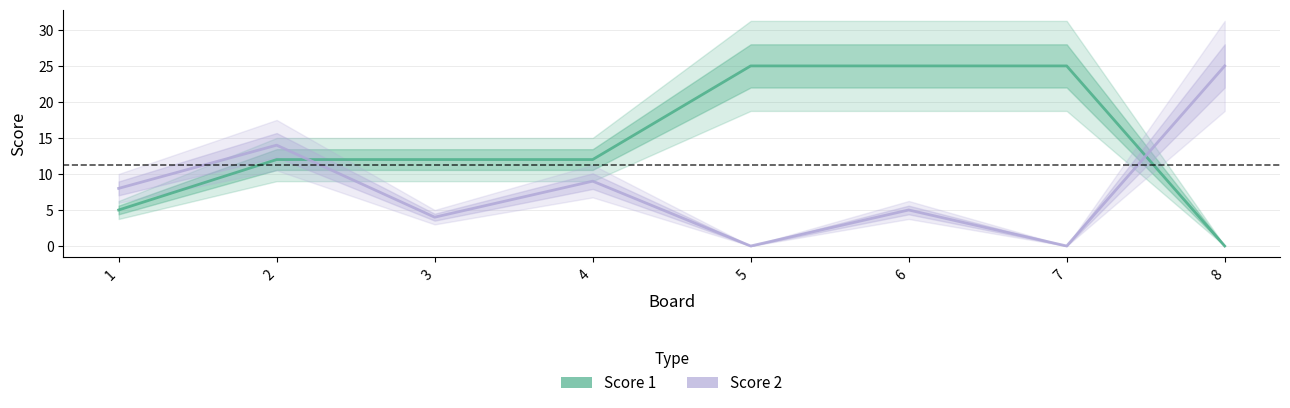

The value of Score 1 at 2 is 19. True or false?

False